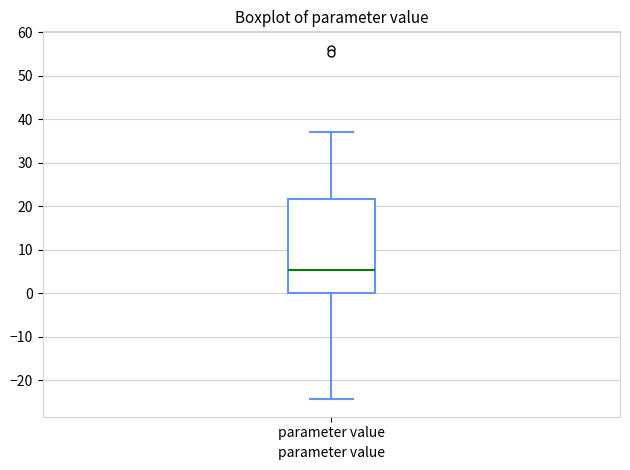

Read this box plot against the y-axis: the position of the median line, the range covered by the box, and the ends of both whiskers. The values are not printed on the chart, so give them approximately, as read against the axis.

median 5, box 0 to 22, whiskers -24 to 37